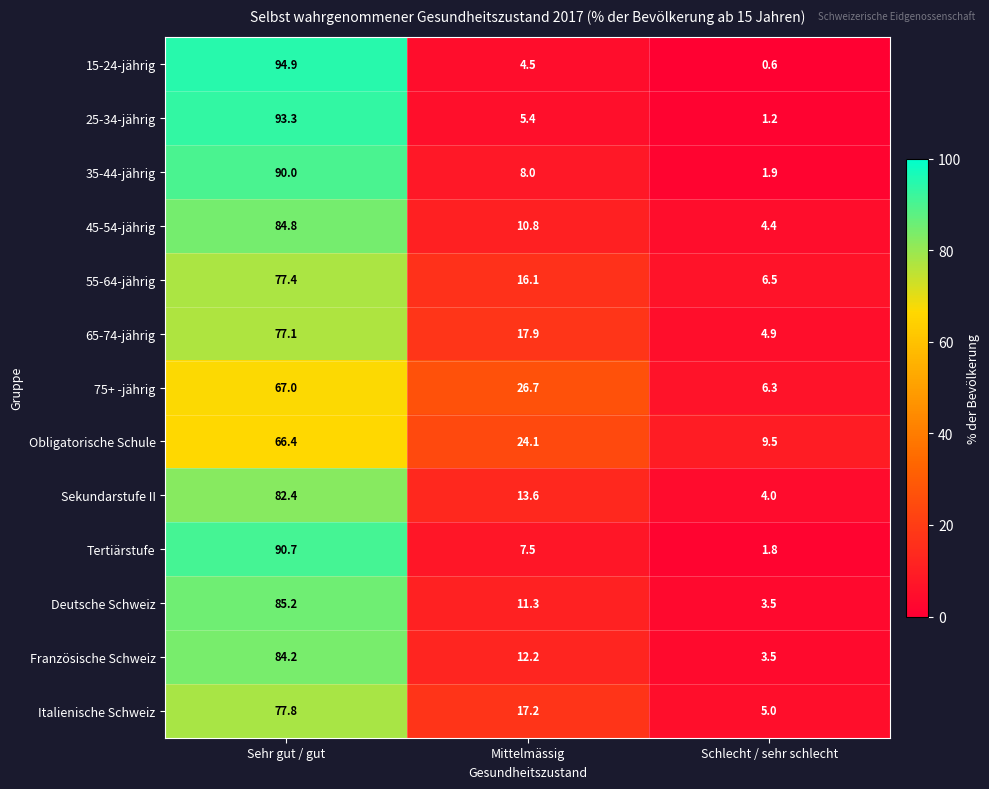

Is the value of Sekundarstufe II at Schlecht / sehr schlecht greater than the value of Italienische Schweiz at Sehr gut / gut?

No